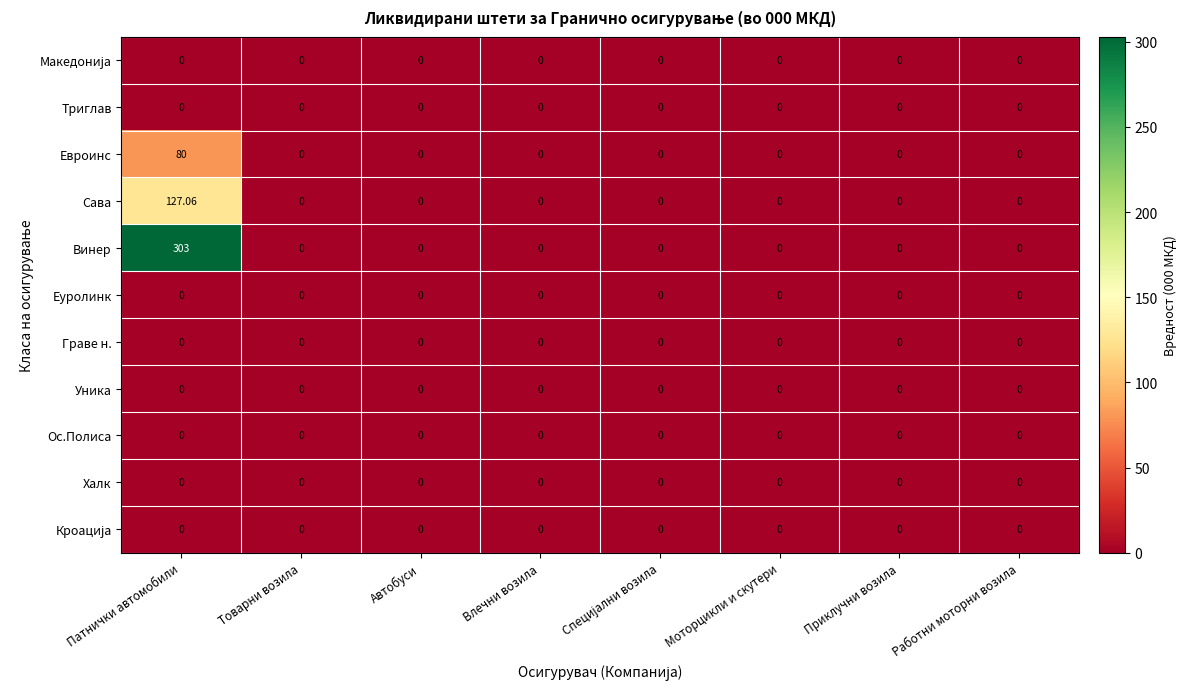

At which category is the sum across all series the highest?

Патнички автомобили